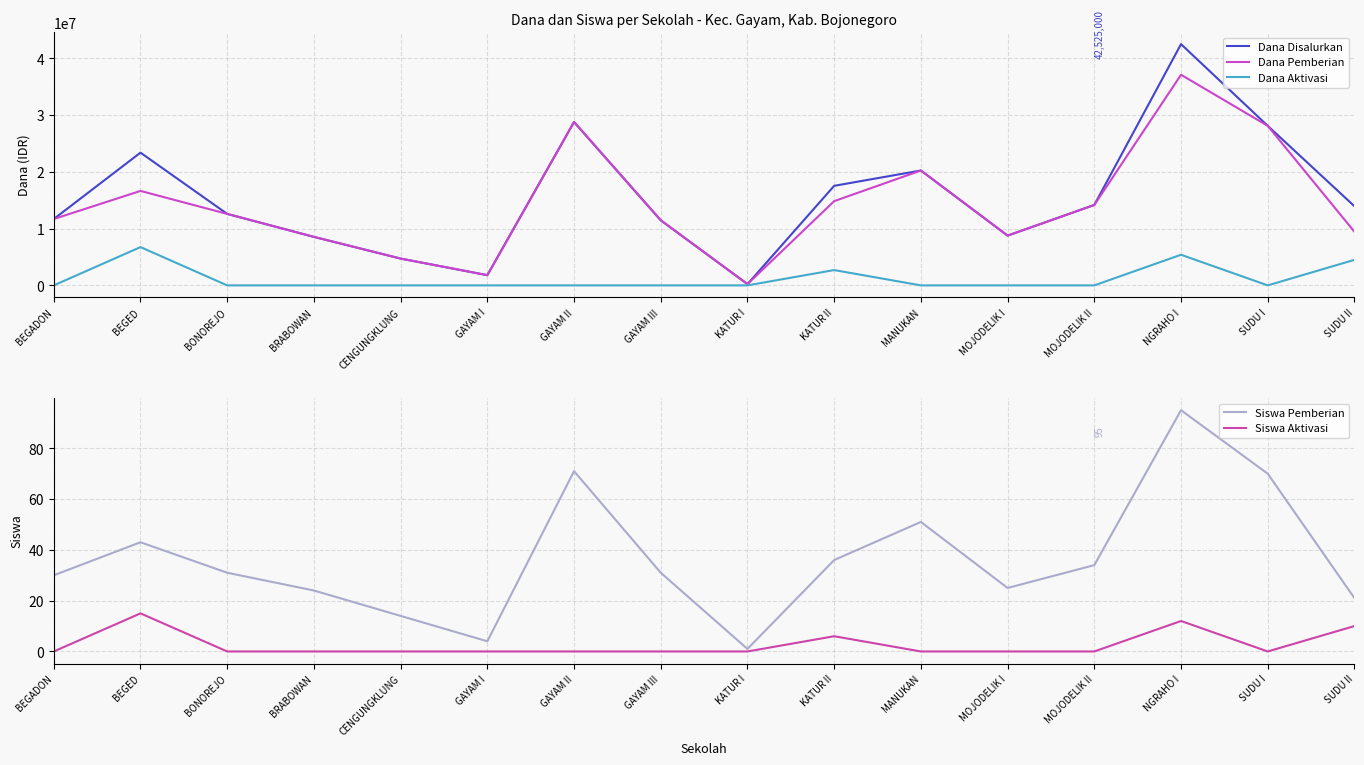

The Dana Disalurkan series shows 7072318 at SUDU I. True or false?

False